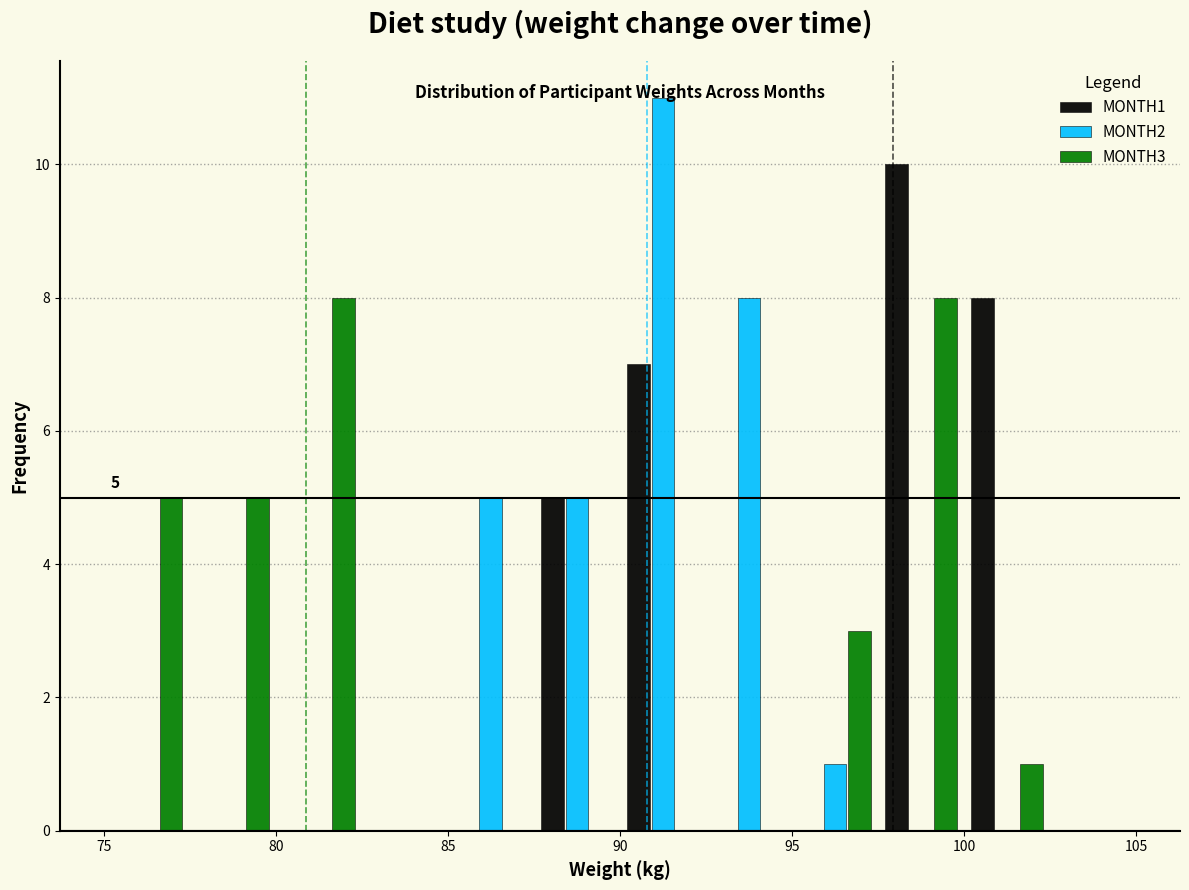

In the MONTH2 series, which range on the x-axis has the tallest bar?

90.0 to 92.5